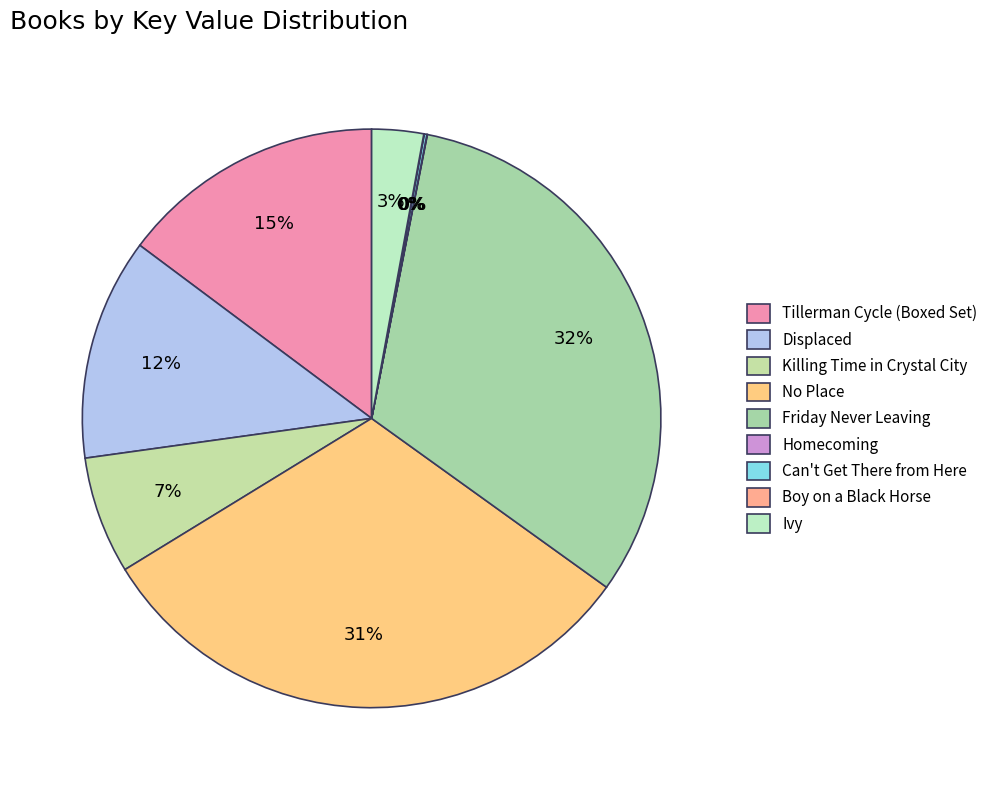

Is there any slice that represents more than half of the pie?

No